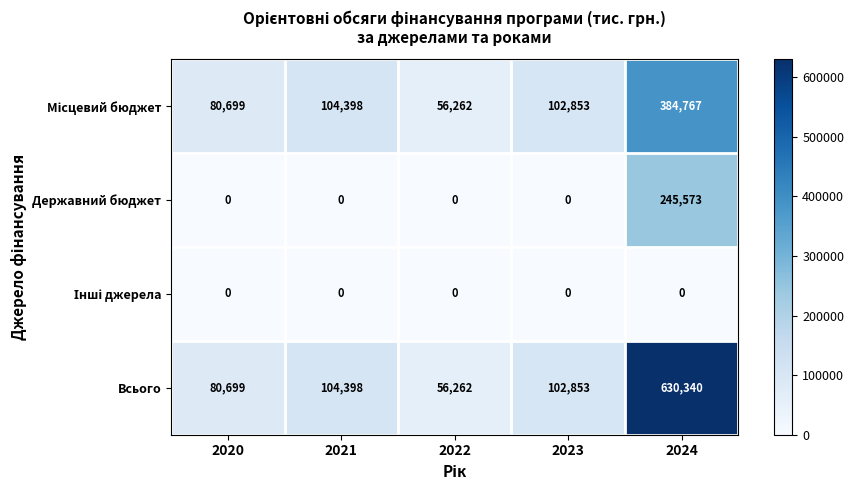

What is the difference between the Державний бюджет values at 2023 and 2024?

245573